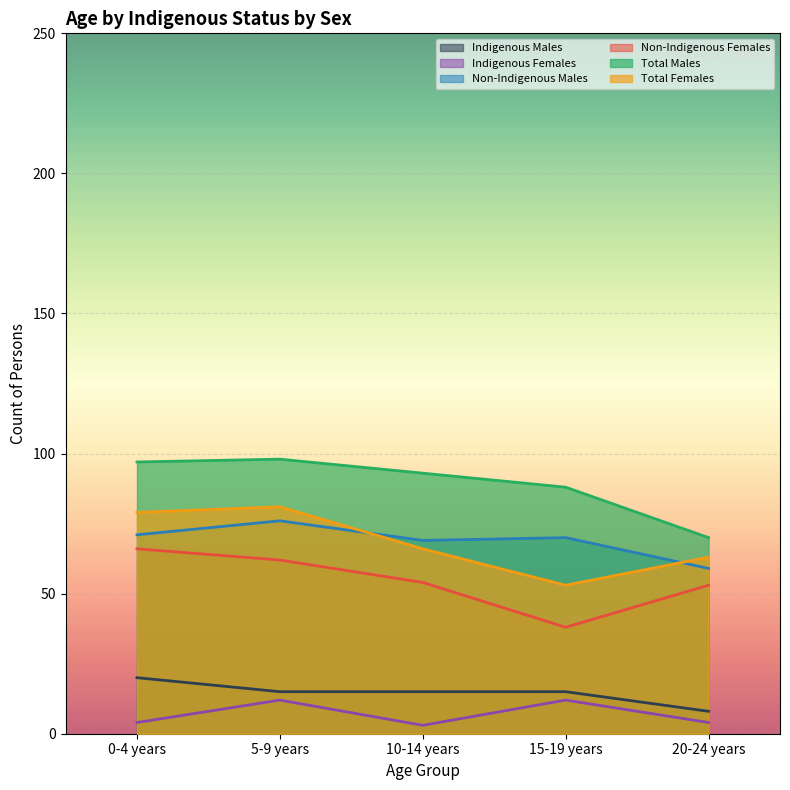

What is the value of the Indigenous Females point at the 1st from the left?

4